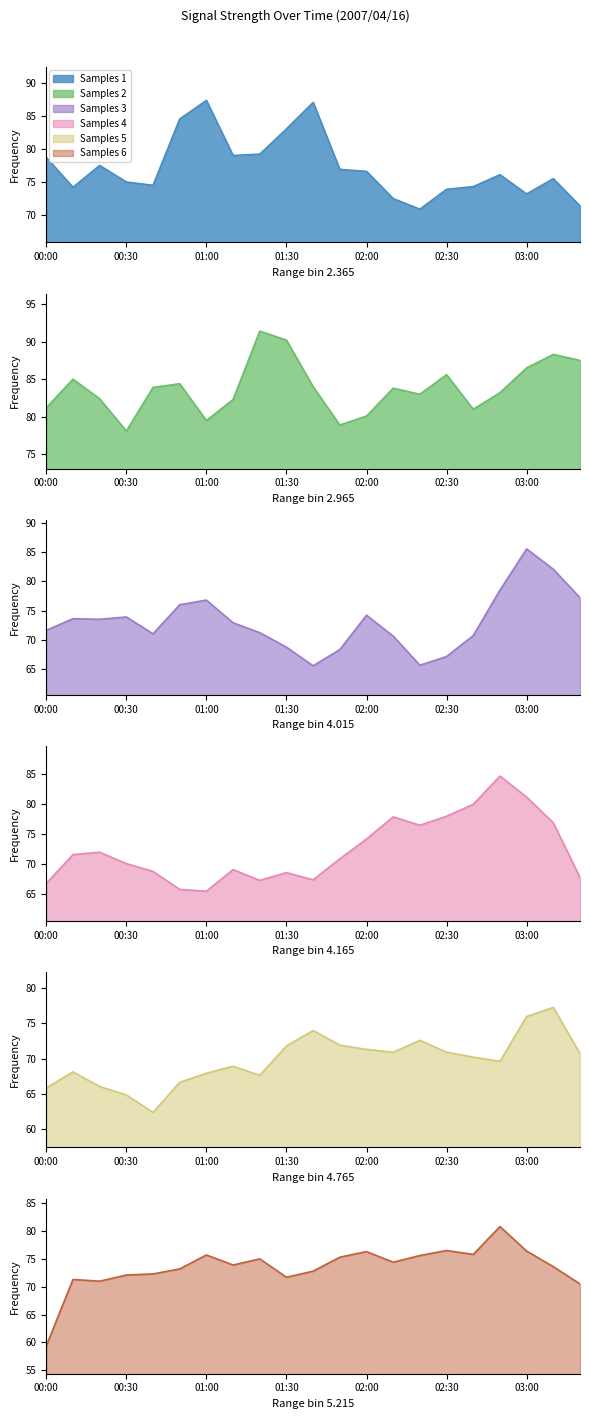

How many values in the 5.215 series exceed 73?

13